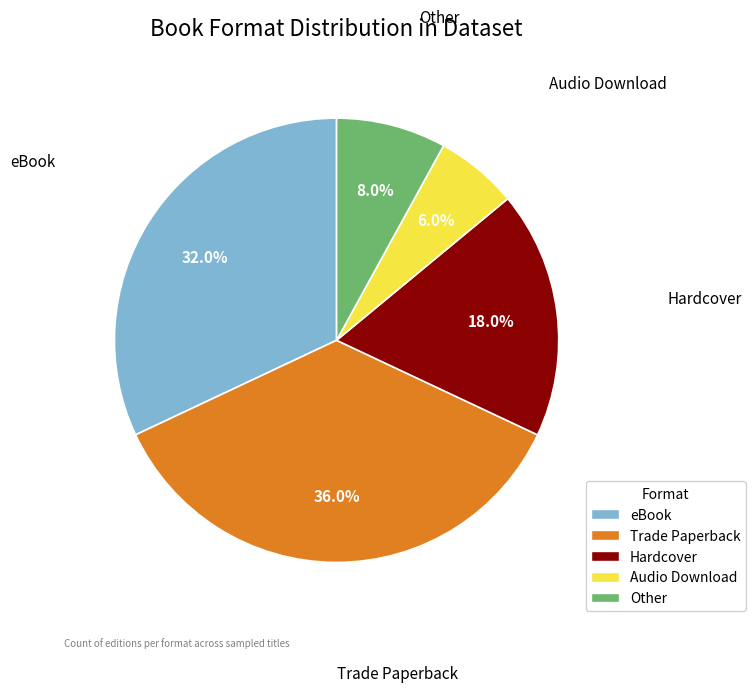

Is there a majority slice in this chart?

No